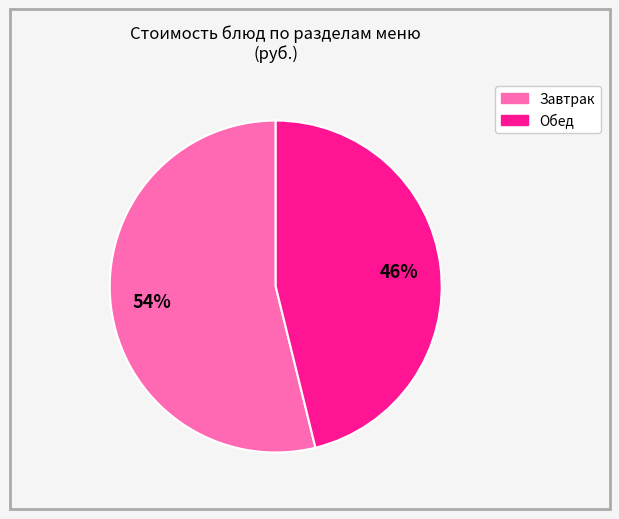

To the nearest percent, what is the average slice percentage?

50%